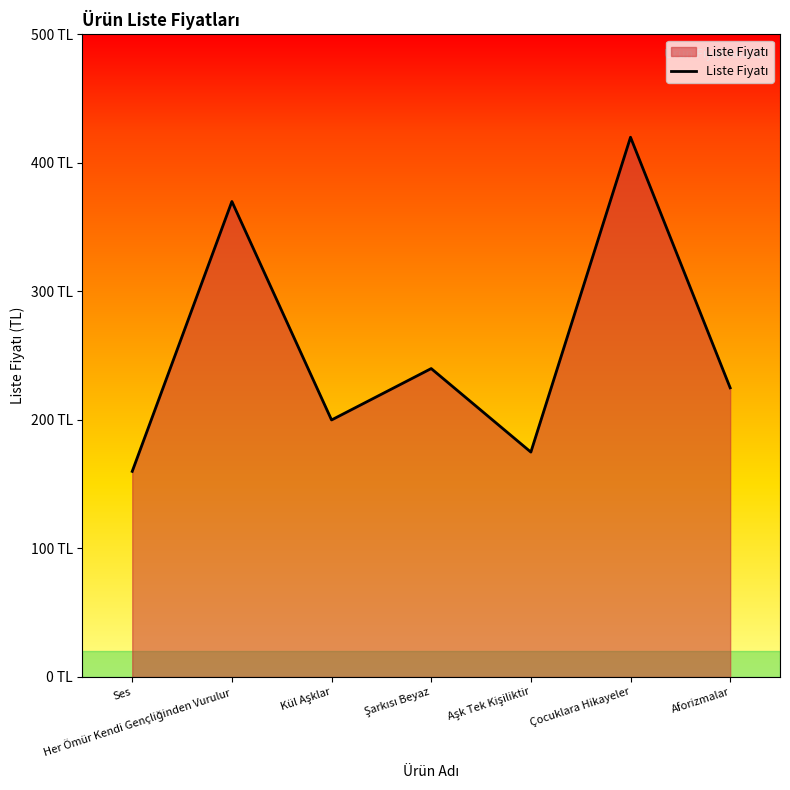

At which category does the chart reach its minimum across all series?

Ses